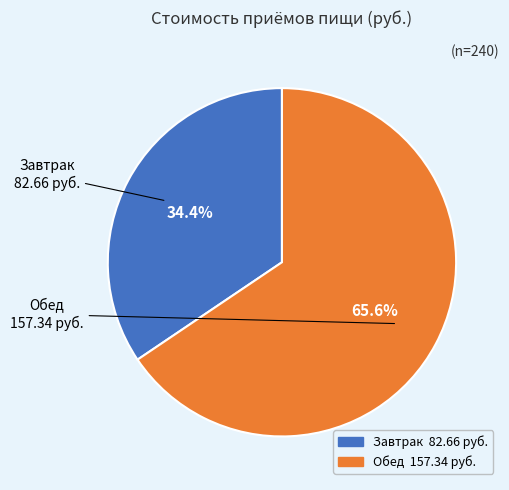

What is the largest slice in the pie chart?

Обед